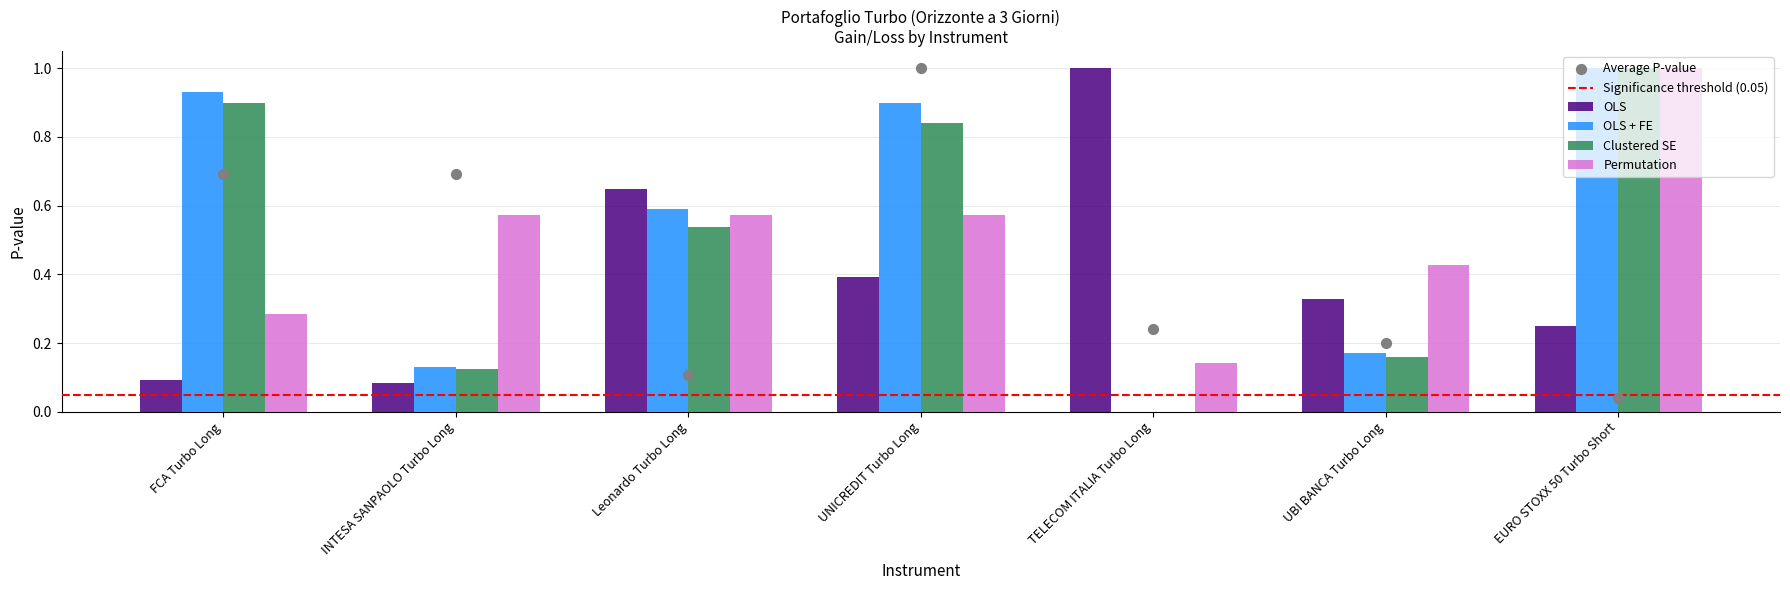

The value of Clustered SE at EURO STOXX 50 Turbo Short is 1.8. True or false?

False